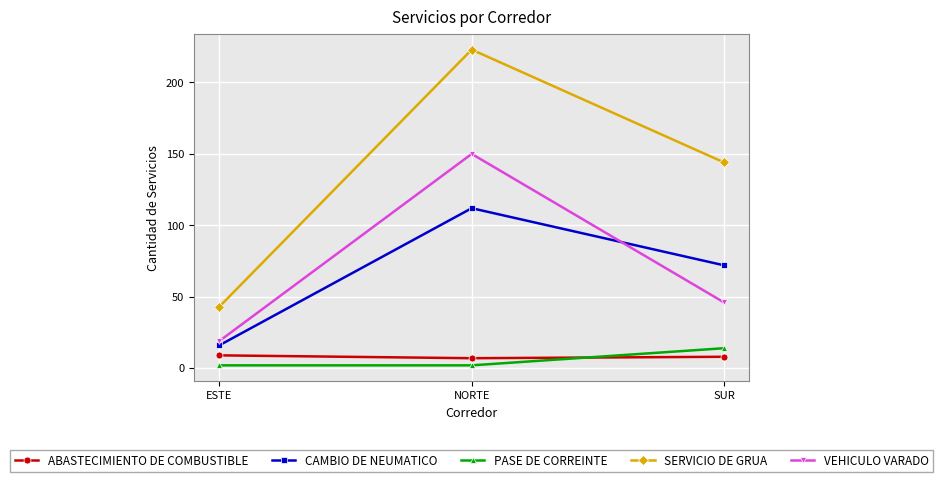

Does the chart display data point markers on the line(s)?

Yes